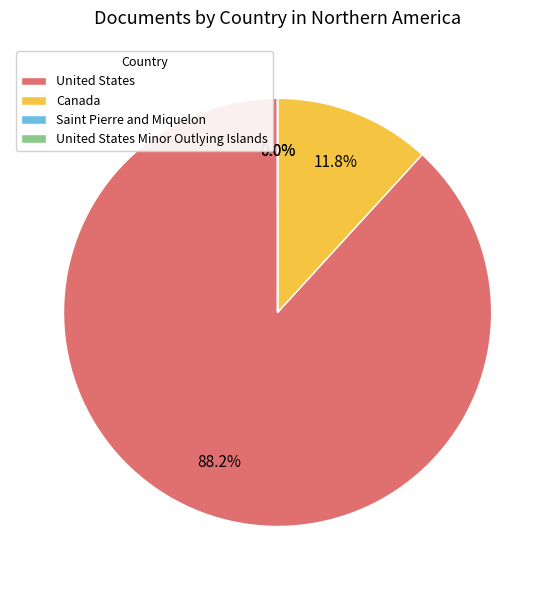

To the nearest percent, what percentage of the pie is United States?

88%